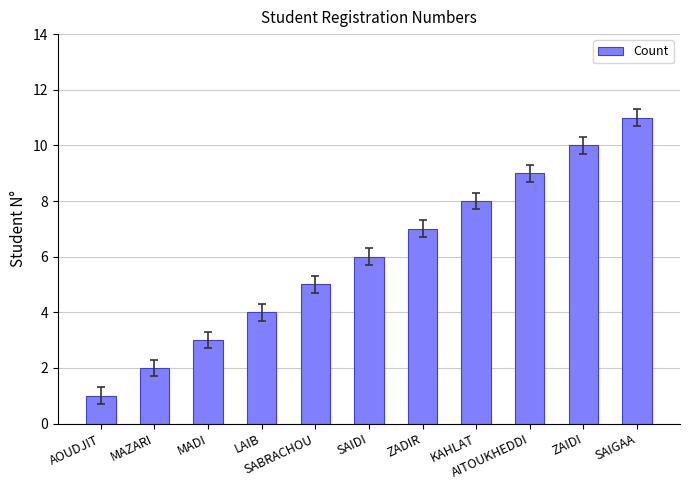

Is it true that the value at ZADIR is 10?

False